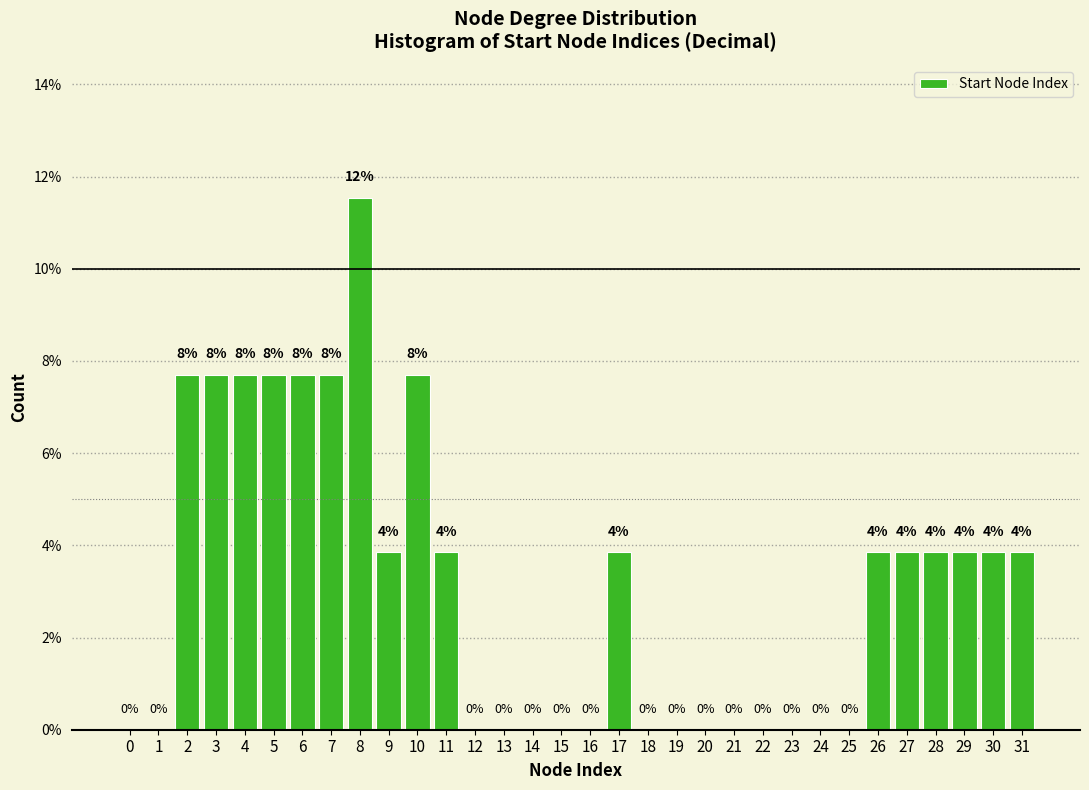

Are the bars horizontal?

No